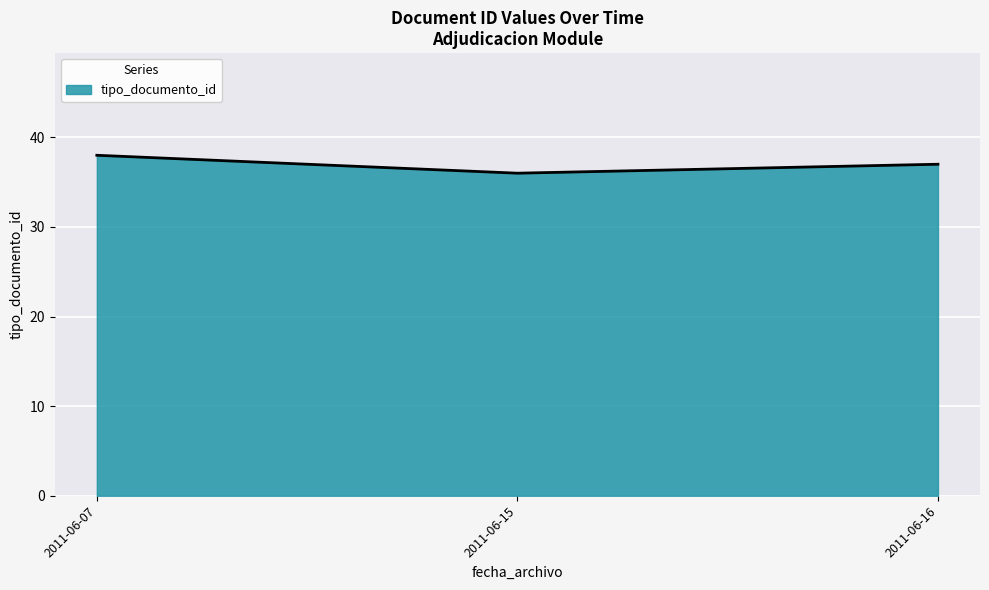

Count the number of data series in this chart.

1